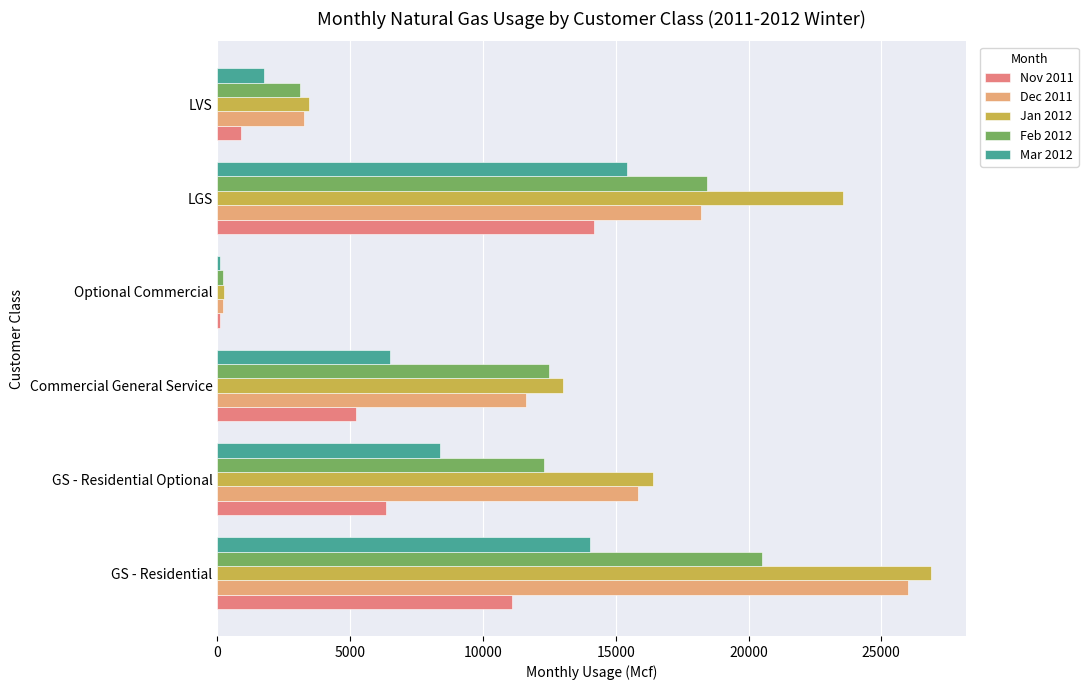

At which label does Mar 2012 reach its peak?

LGS